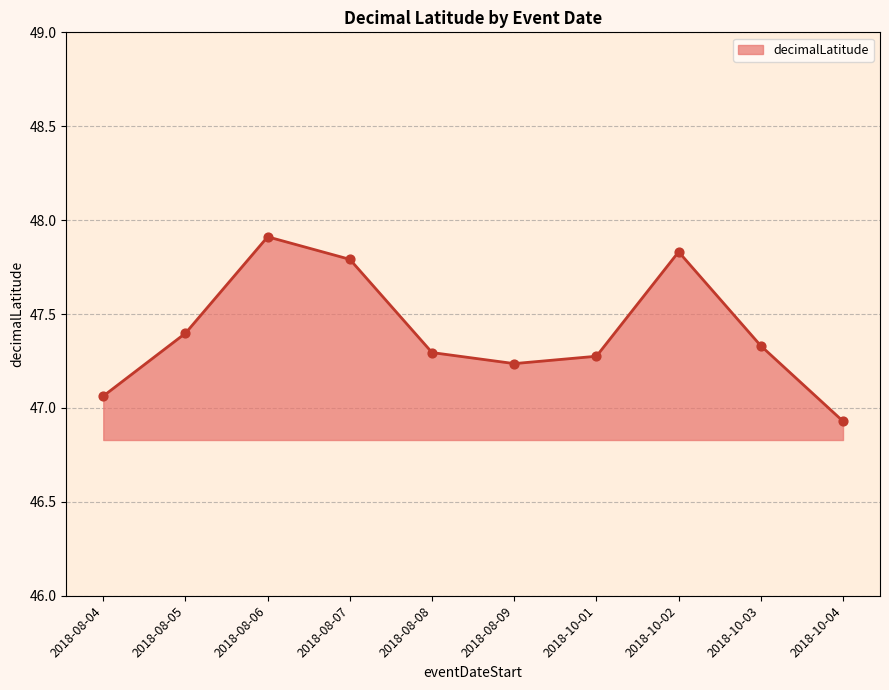

What is the ratio of the value at 2018-10-03 to the value at 2018-08-07?

1.0